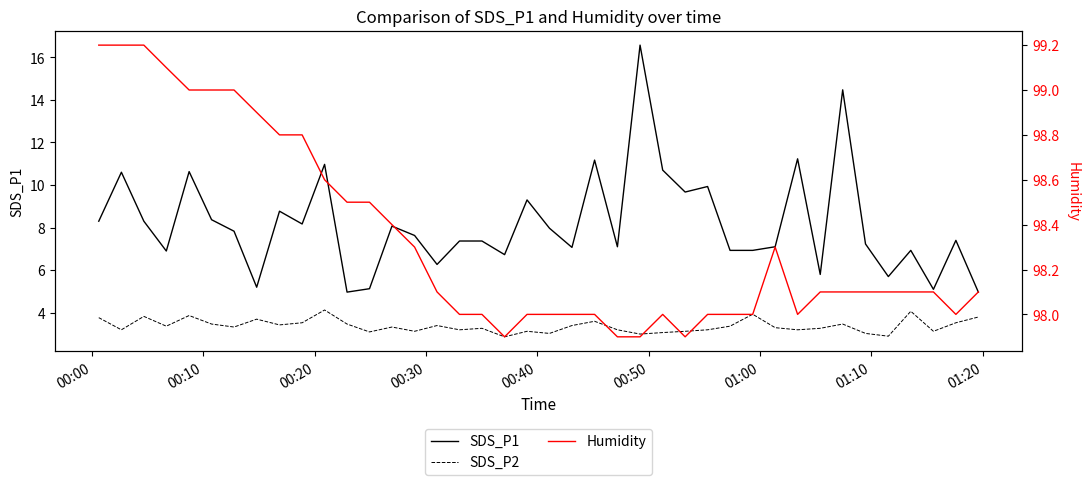

What are all the series names shown in the legend?

SDS_P1, SDS_P2, Humidity